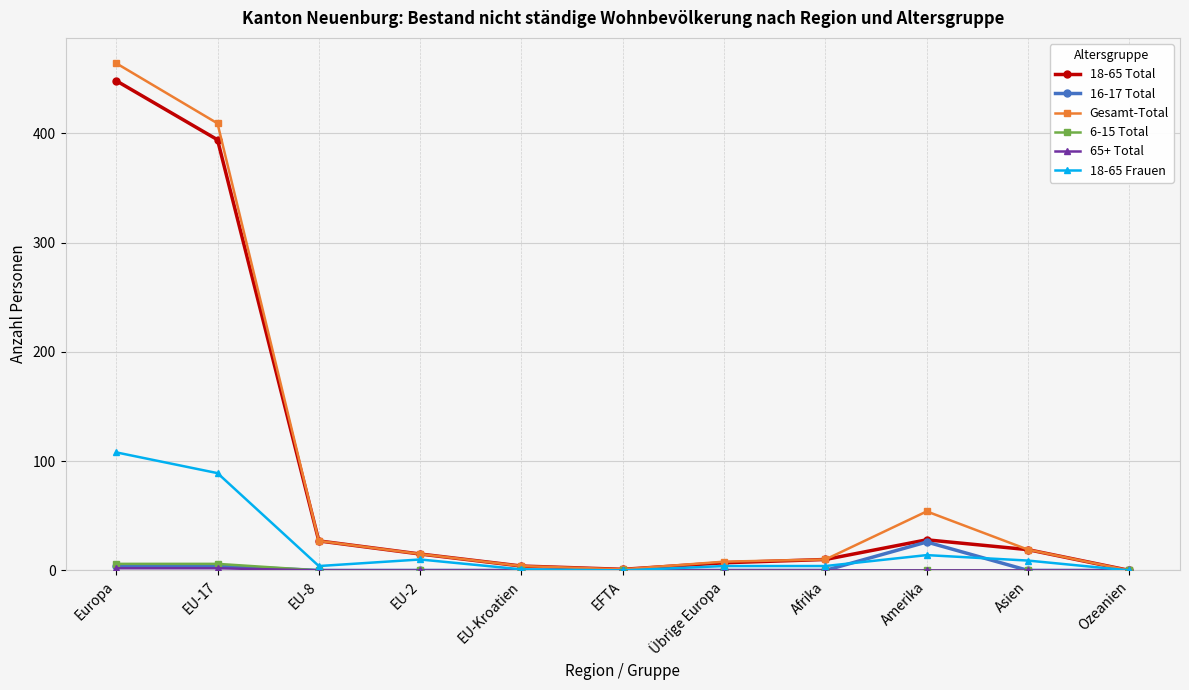

Which series has the widest spread of values?

Gesamt-Total